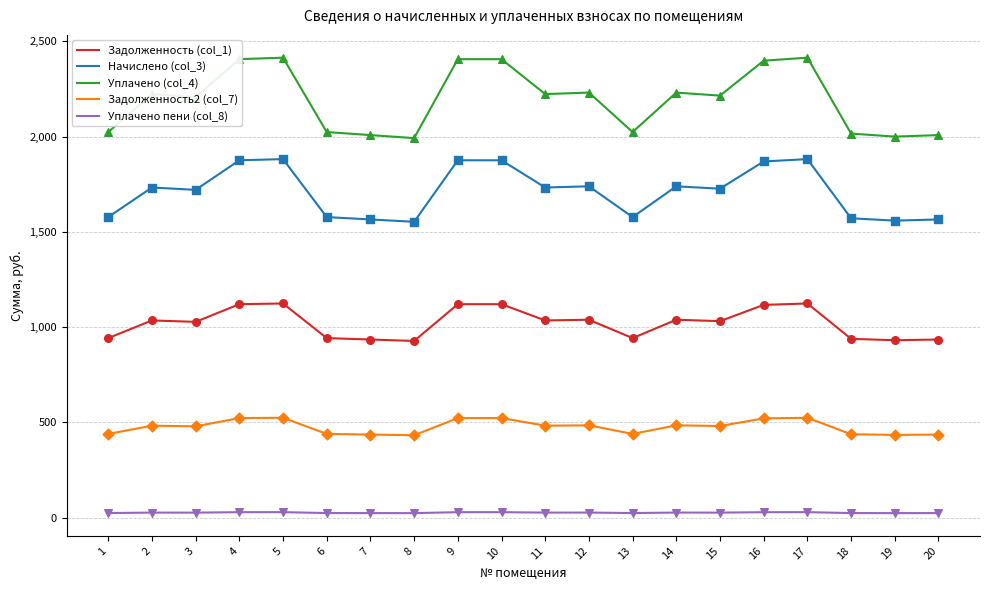

Which series has the largest total across all categories?

Уплачено (col_4)